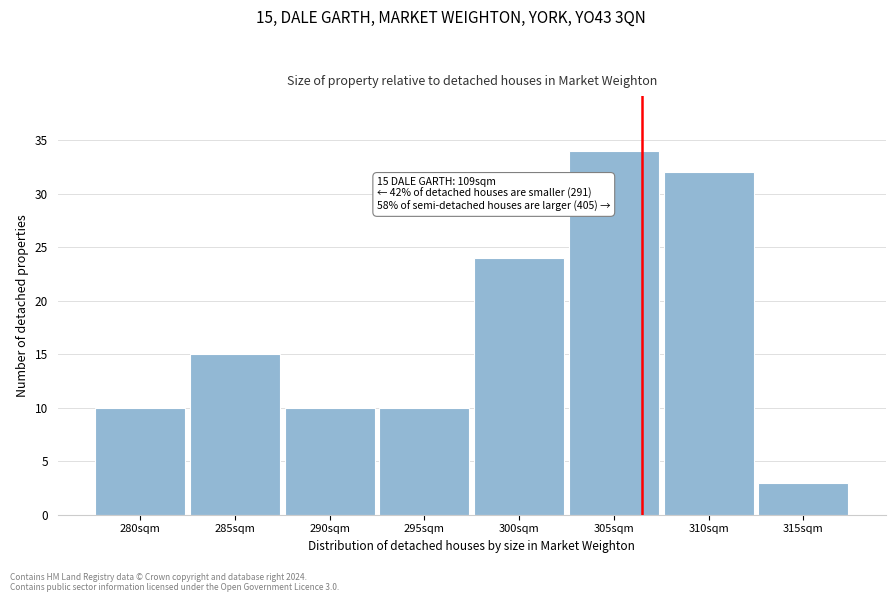

Reading left to right, extract all data points from this chart.

280sqm=10	285sqm=15	290sqm=10	295sqm=10	300sqm=24	305sqm=34	310sqm=32	315sqm=3